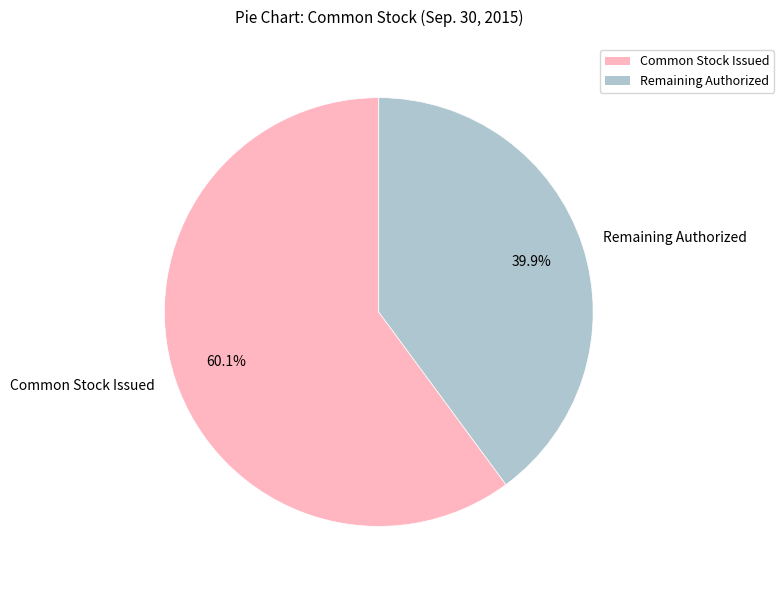

What is the majority slice?

Common Stock Issued